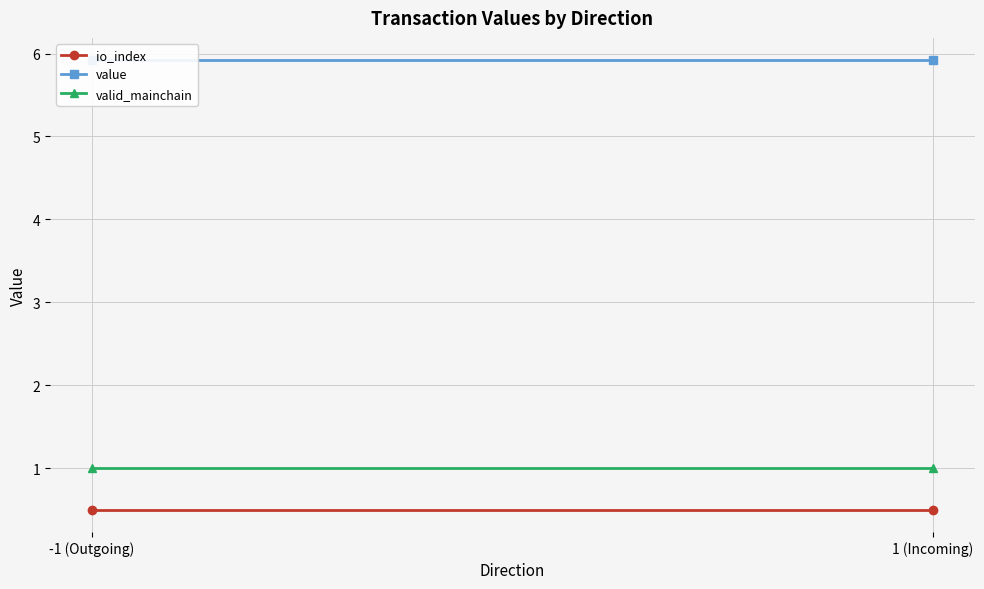

What is the smallest value displayed?

0.5